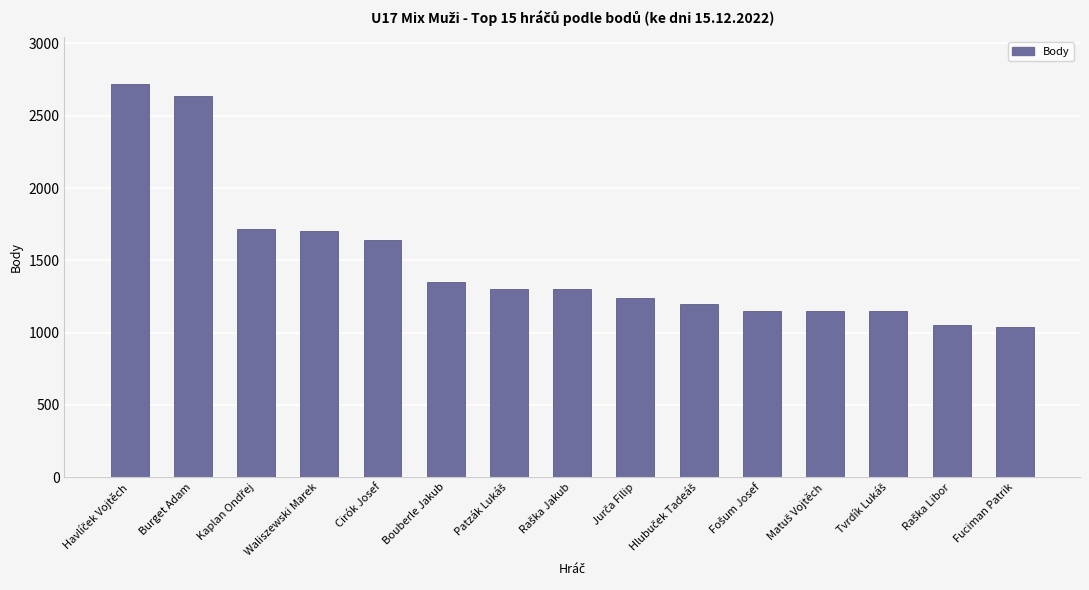

The value at Fuciman Patrik is 517. True or false?

False